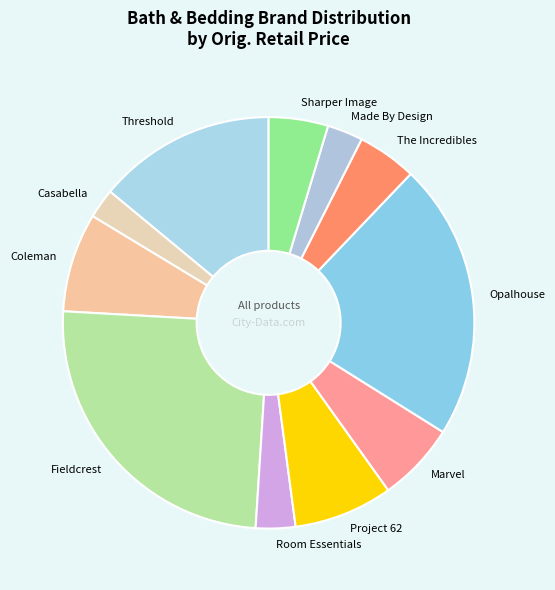

Which has a higher value, Marvel or Threshold?

Threshold